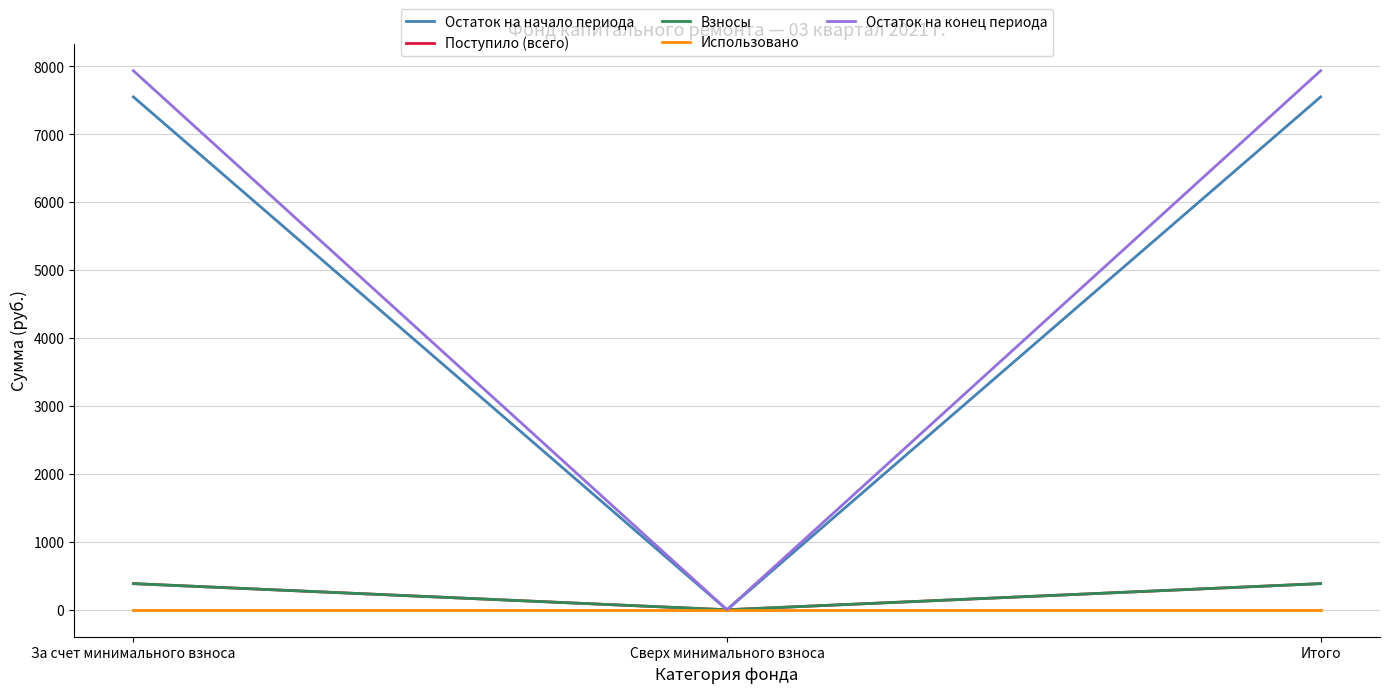

At which label does Взносы first exceed 384?

За счет минимального взноса